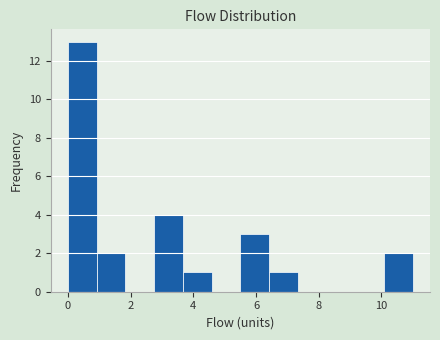

What is the height of the bar covering 3.6 to 4.6 on the x-axis? Neither the bar edges nor the heights are printed on the chart, so give them approximately, as read against the axes.

1